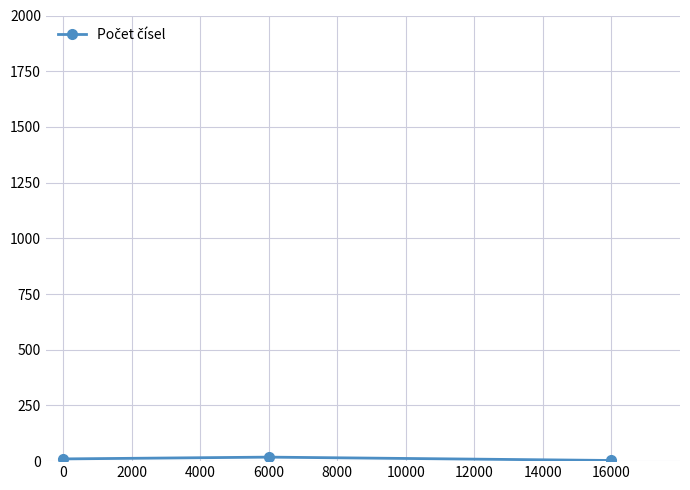

What is the average value?

10